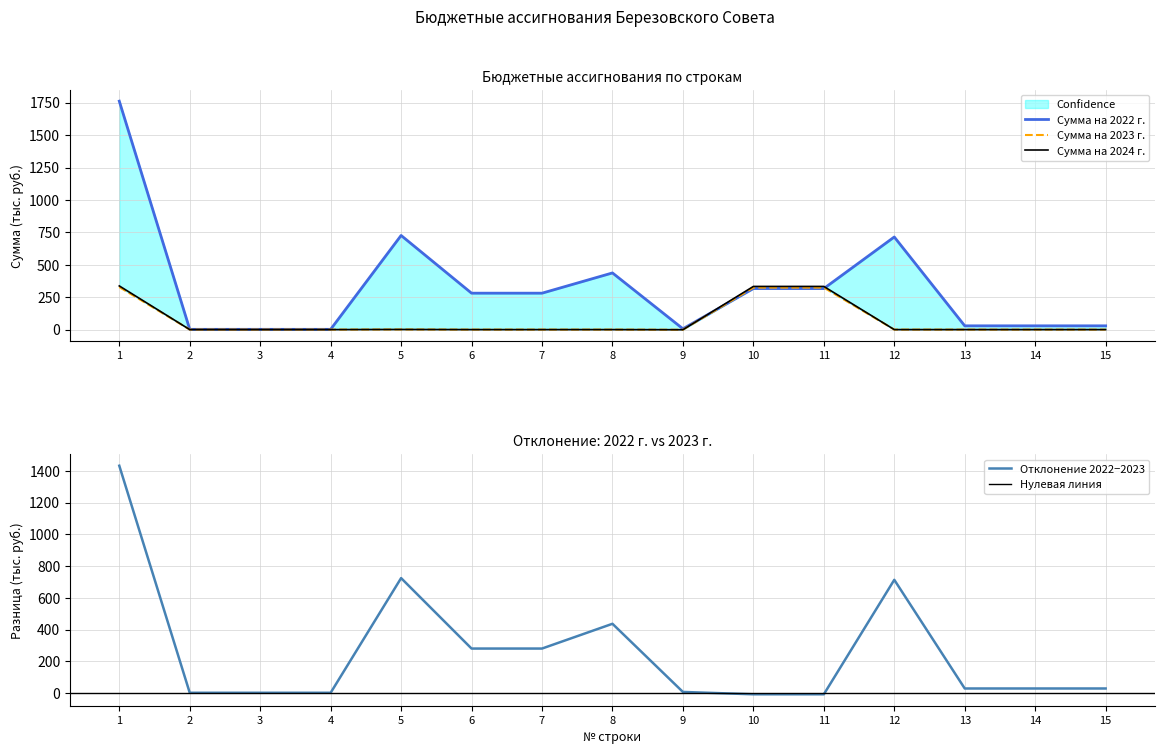

The value of Отклонение 2022−2023 at 7 is 391.9. True or false?

False